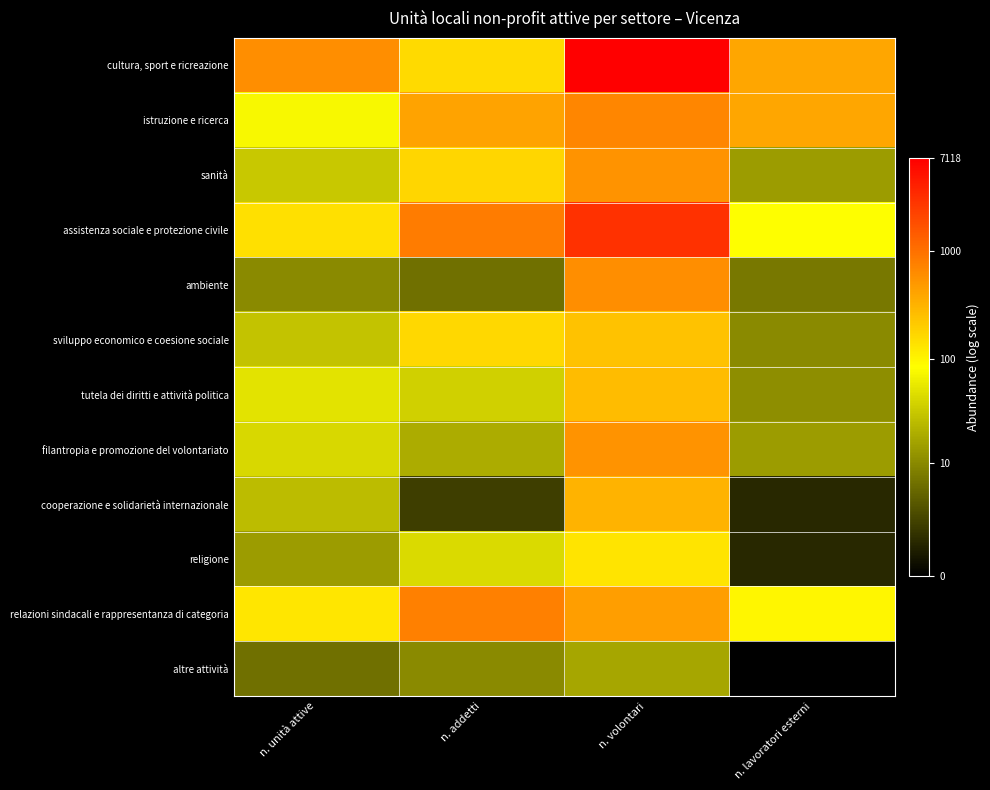

Reading right to left, what are all the values shown in this chart?

cultura, sport e ricreazione: n. lavoratori esterni=6.0	n. volontari=8.9	n. addetti=5.1	n. unità attive=6.4
istruzione e ricerca: n. lavoratori esterni=6.0	n. volontari=6.5	n. addetti=6.0	n. unità attive=4.3
sanità: n. lavoratori esterni=2.7	n. volontari=6.3	n. addetti=5.1	n. unità attive=3.5
assistenza sociale e protezione civile: n. lavoratori esterni=4.4	n. volontari=8.0	n. addetti=6.7	n. unità attive=5.0
ambiente: n. lavoratori esterni=2.1	n. volontari=6.4	n. addetti=1.9	n. unità attive=2.4
sviluppo economico e coesione sociale: n. lavoratori esterni=2.4	n. volontari=5.5	n. addetti=5.1	n. unità attive=3.4
tutela dei diritti e attività politica: n. lavoratori esterni=2.5	n. volontari=5.6	n. addetti=3.6	n. unità attive=4.0
filantropia e promozione del volontariato: n. lavoratori esterni=2.7	n. volontari=6.3	n. addetti=3.0	n. unità attive=3.8
cooperazione e solidarietà internazionale: n. lavoratori esterni=0.7	n. volontari=5.7	n. addetti=1.1	n. unità attive=3.3
religione: n. lavoratori esterni=0.7	n. volontari=4.9	n. addetti=3.8	n. unità attive=2.7
relazioni sindacali e rappresentanza di categoria: n. lavoratori esterni=4.6	n. volontari=6.1	n. addetti=6.7	n. unità attive=4.9
altre attività: n. lavoratori esterni=0.0	n. volontari=2.9	n. addetti=2.4	n. unità attive=1.9